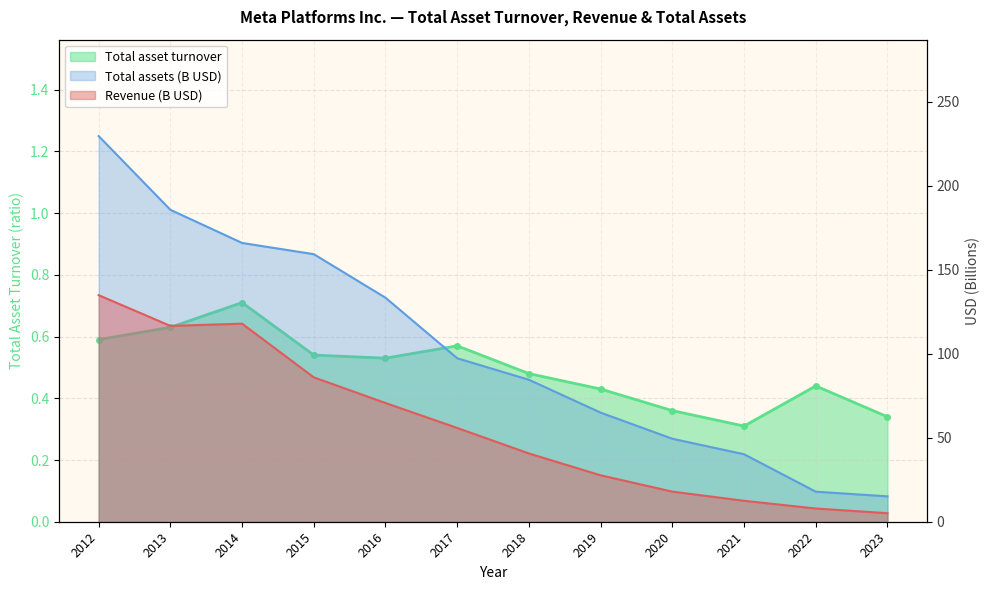

At 2023, list the series in order from smallest to largest.

Total asset turnover, Revenue (B), Total assets (B)